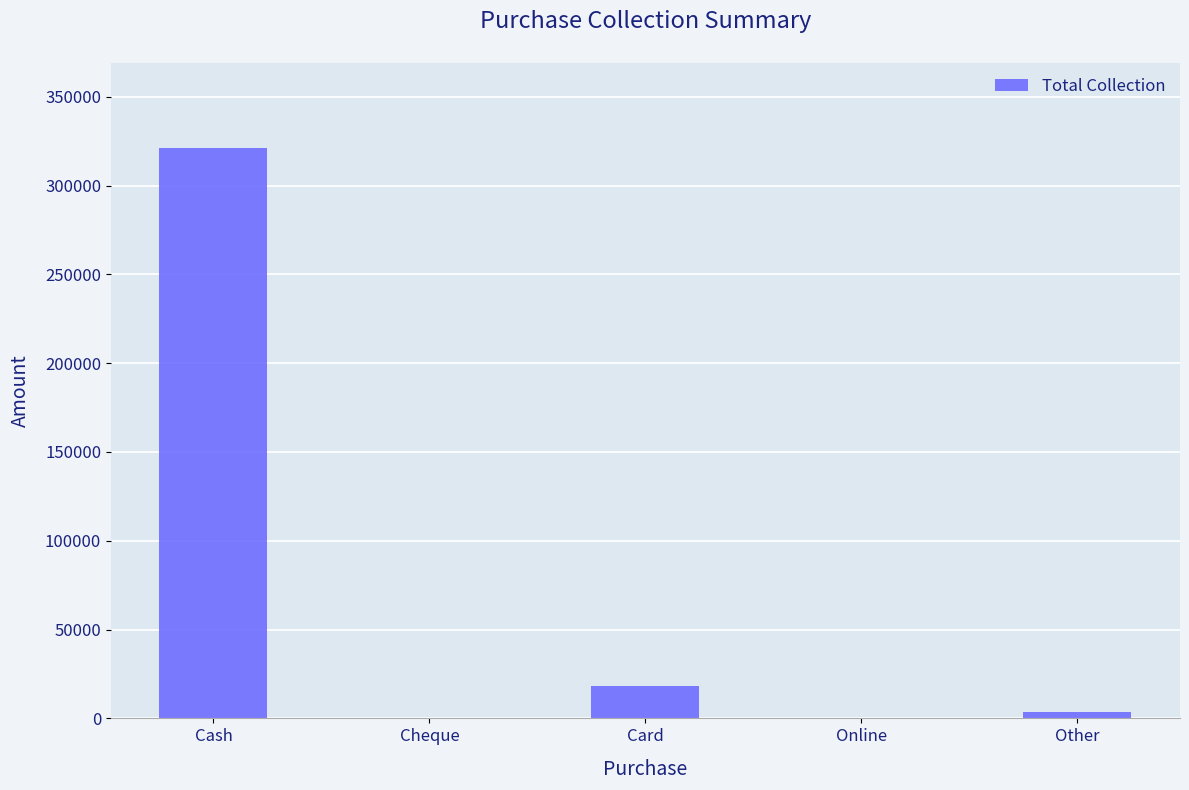

What is the sum of all values?

342989